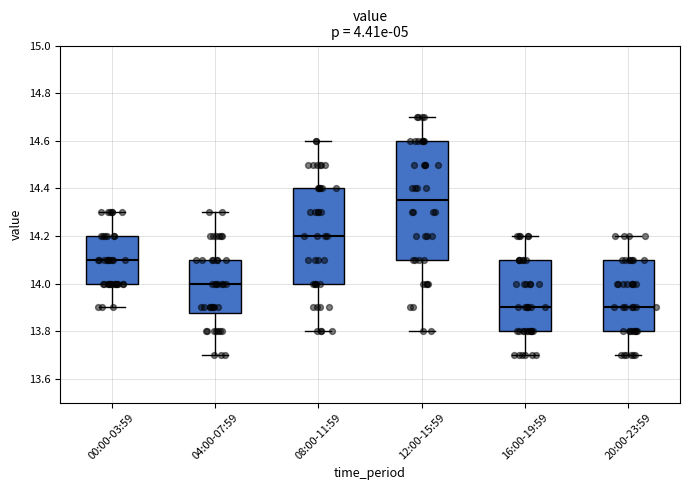

Which box has the highest median line?

12:00-15:59